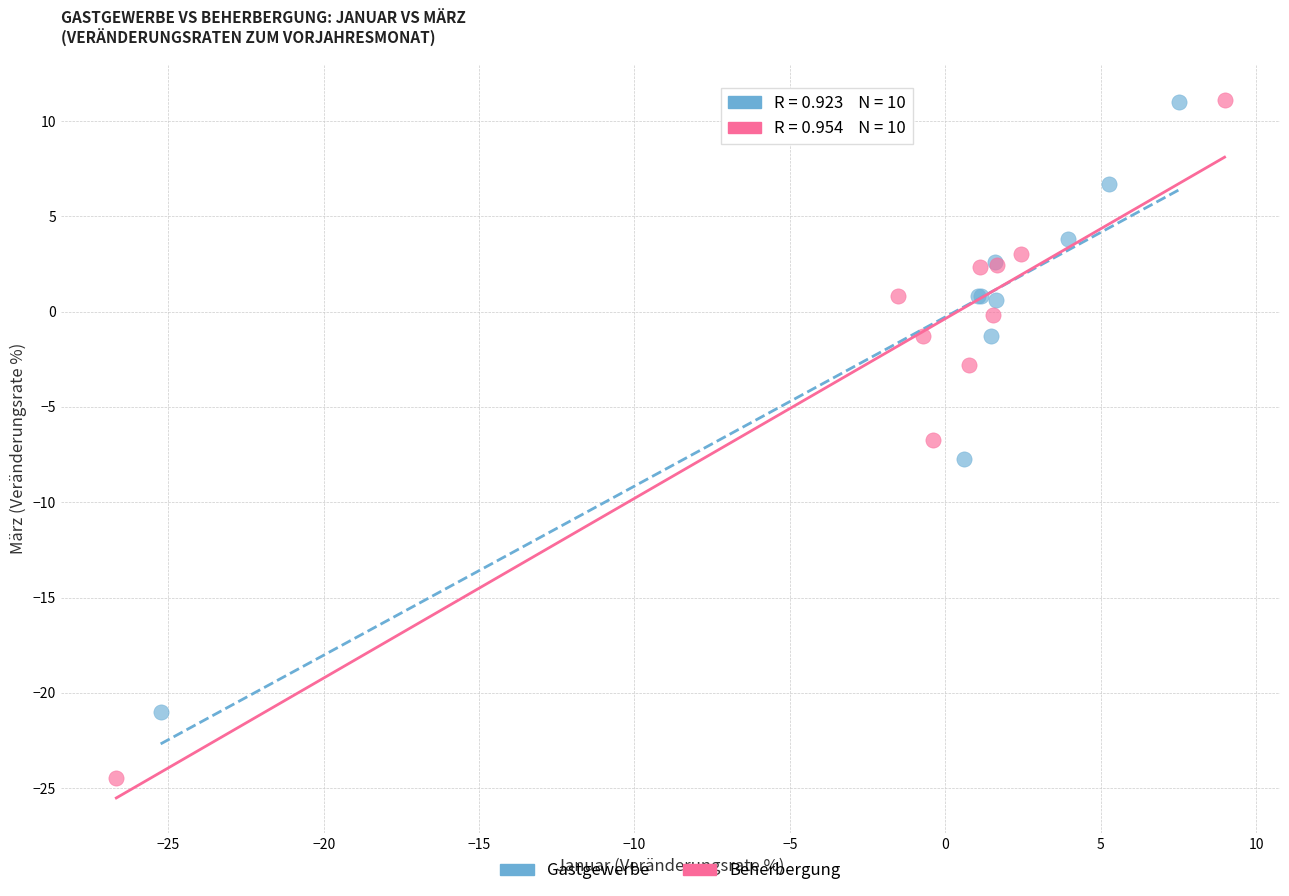

Which series reaches the minimum Y coordinate?

Beherbergung